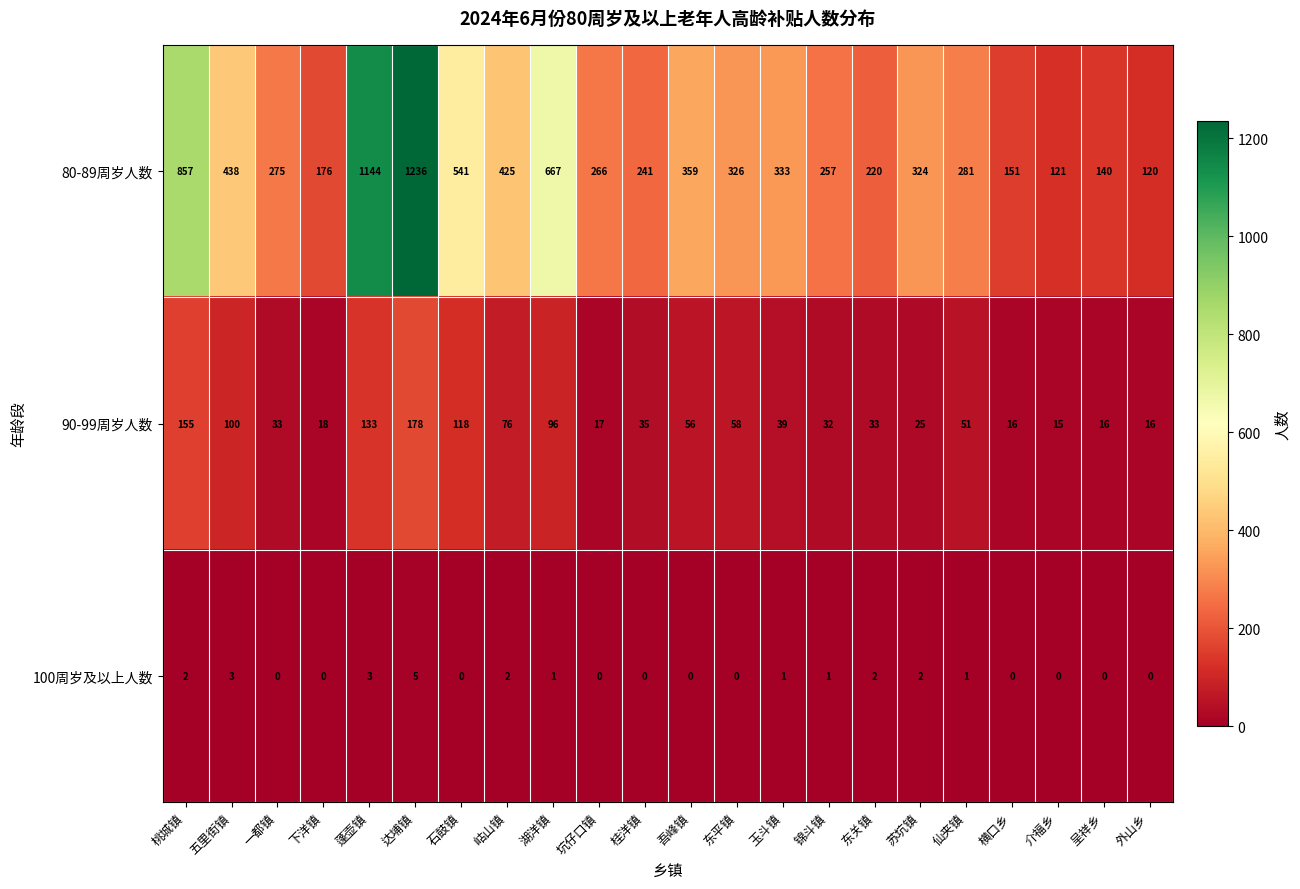

At how many categories does at least one series exceed 498?

5